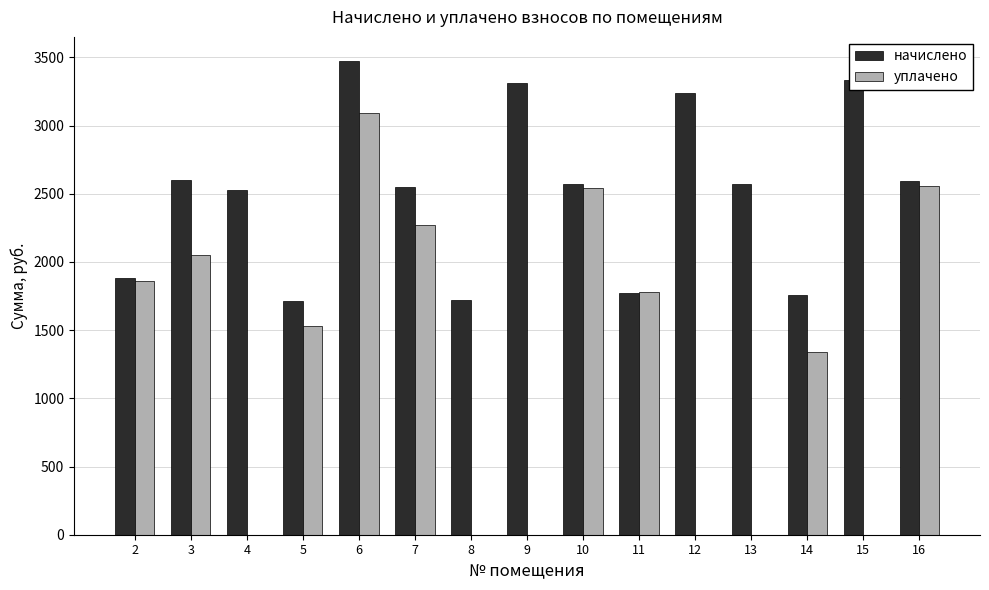

How many groups of bars are there?

15